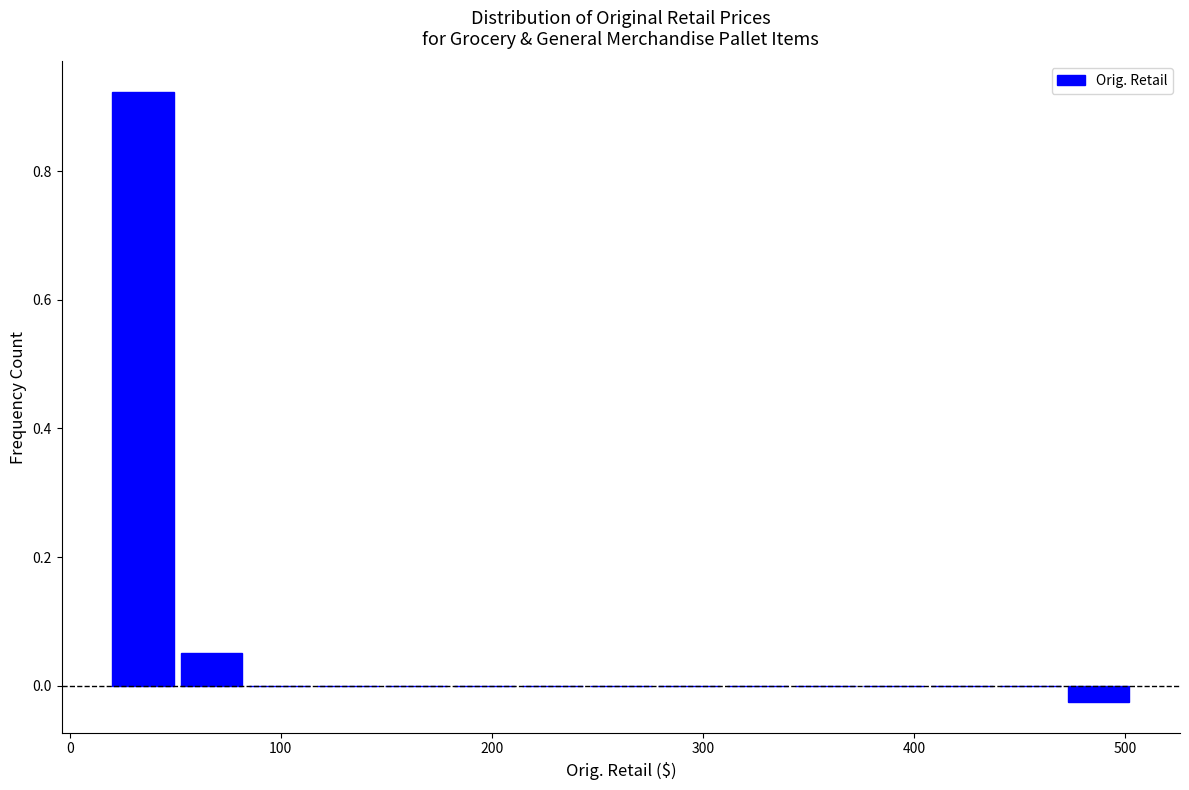

Read against the x-axis, roughly where is the centre of the tallest bar?

30